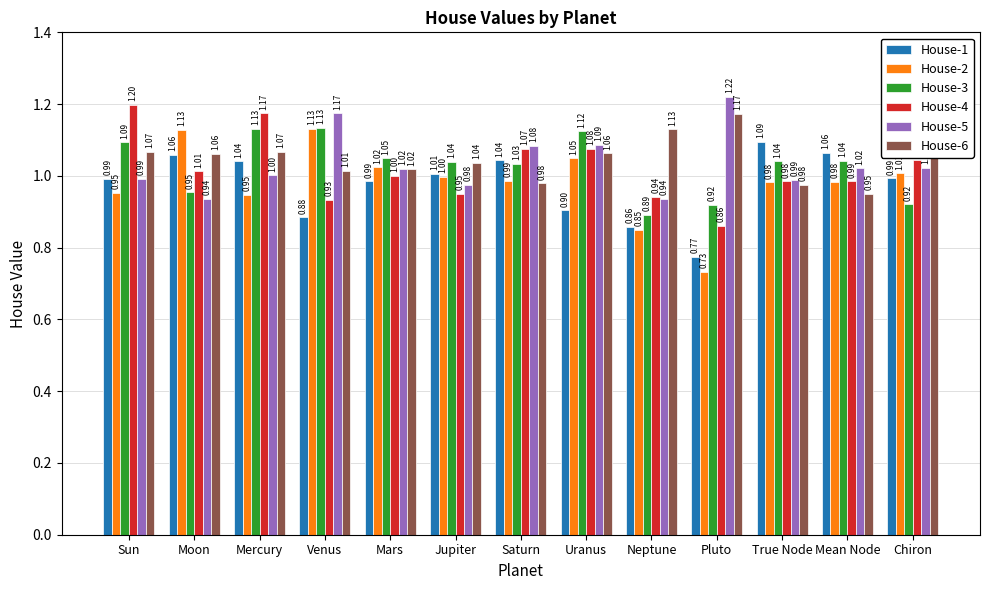

How many series are shown in this chart?

6